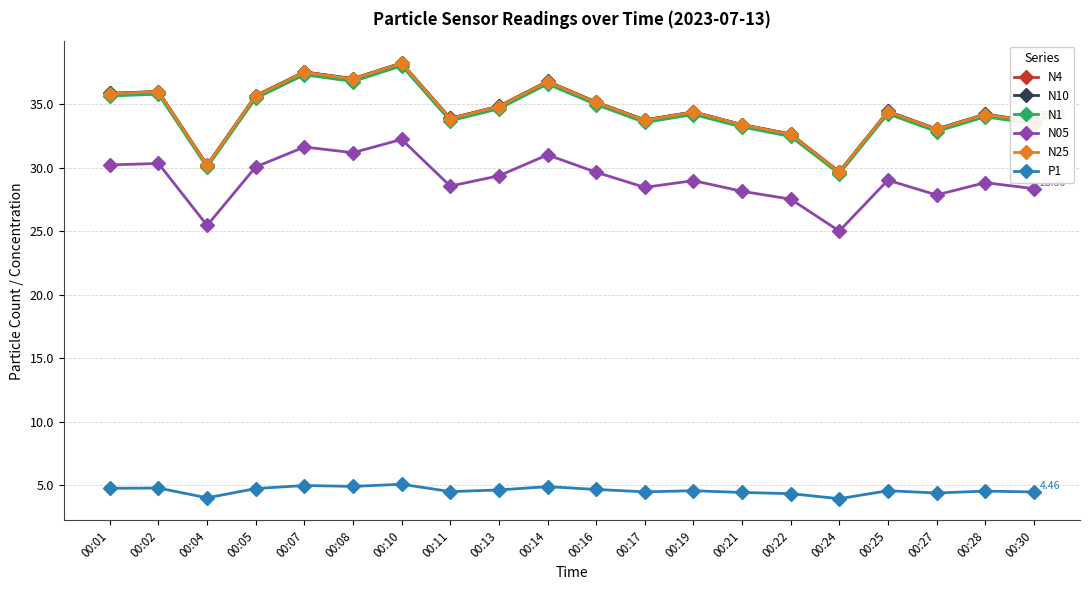

Count the number of categories in the chart.

20